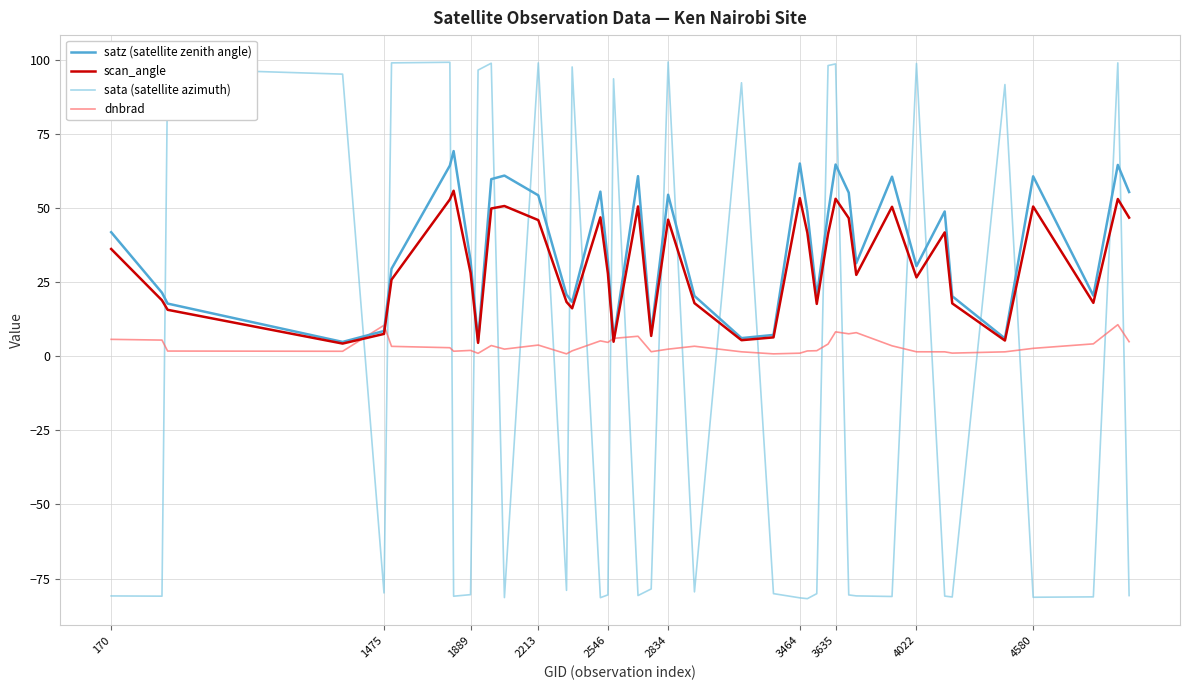

What is the minimum value shown in the chart?

-81.8